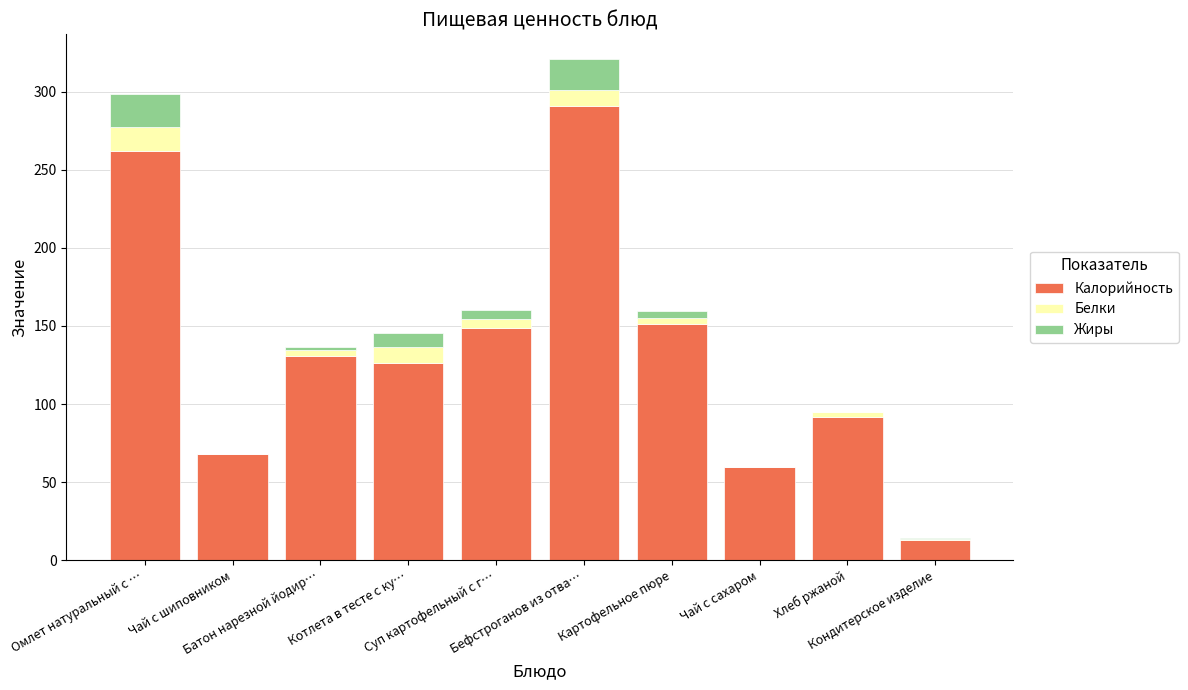

What is the sum of all Калорийность values?

1342.8